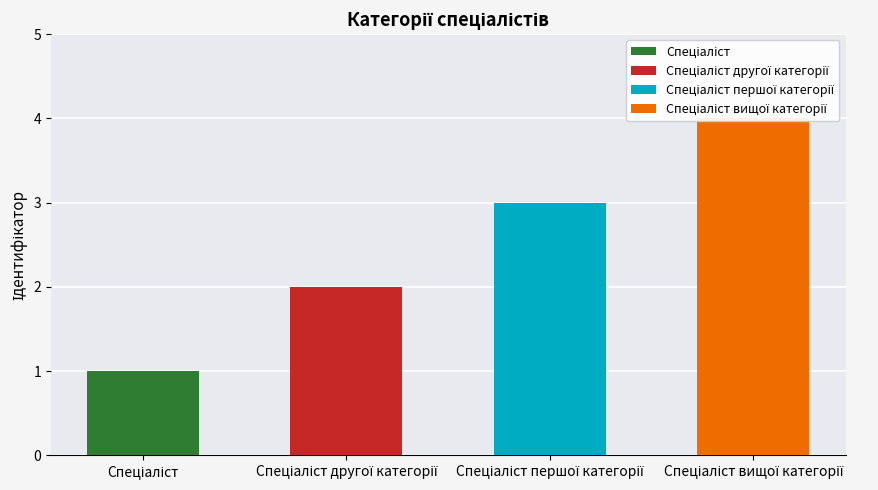

Is it true that the value at Спеціаліст другої категорії is 2?

True